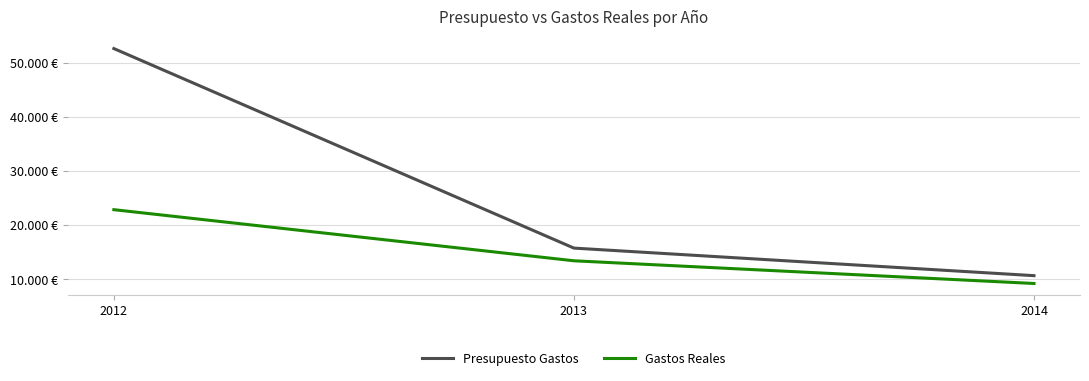

Does the chart have visible grid lines?

Yes